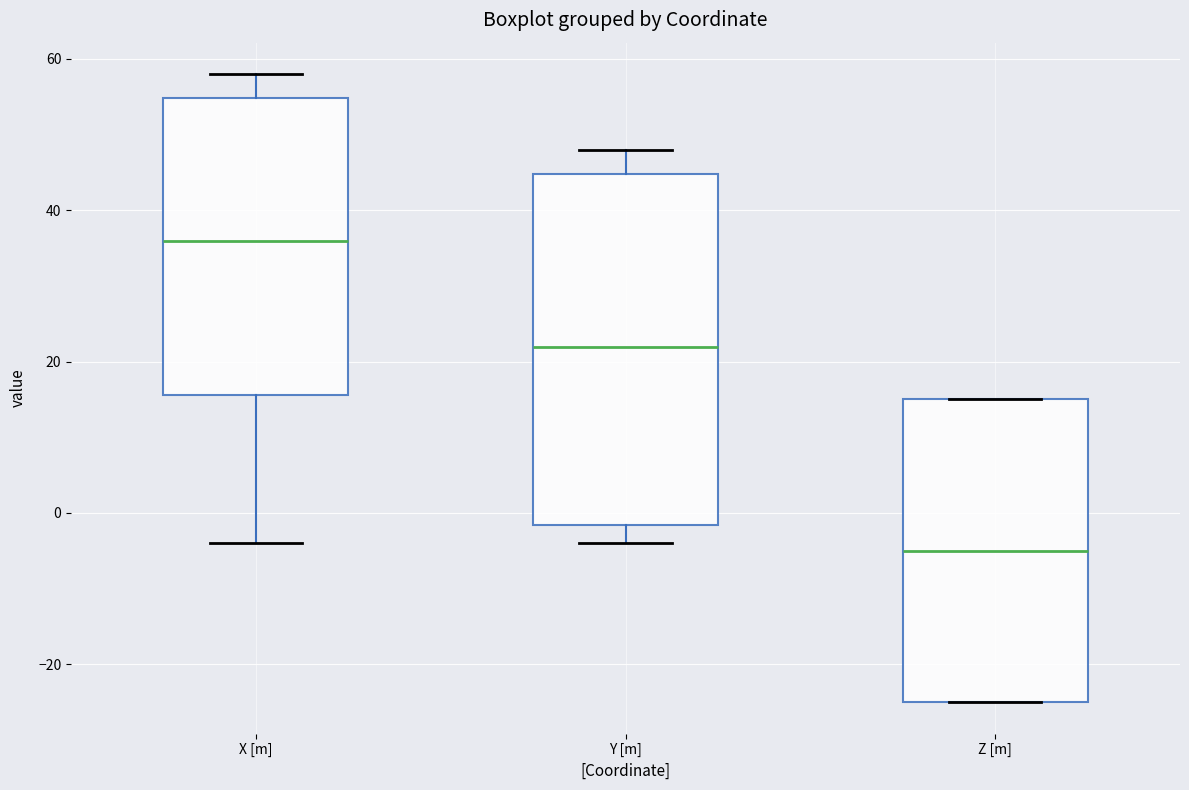

Which box has the highest median line?

X [m]